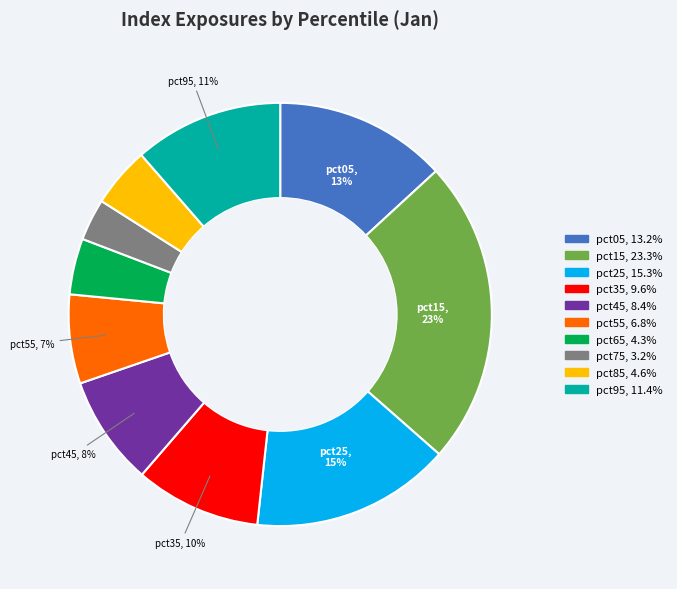

To the nearest percent, what is the average slice percentage?

10%